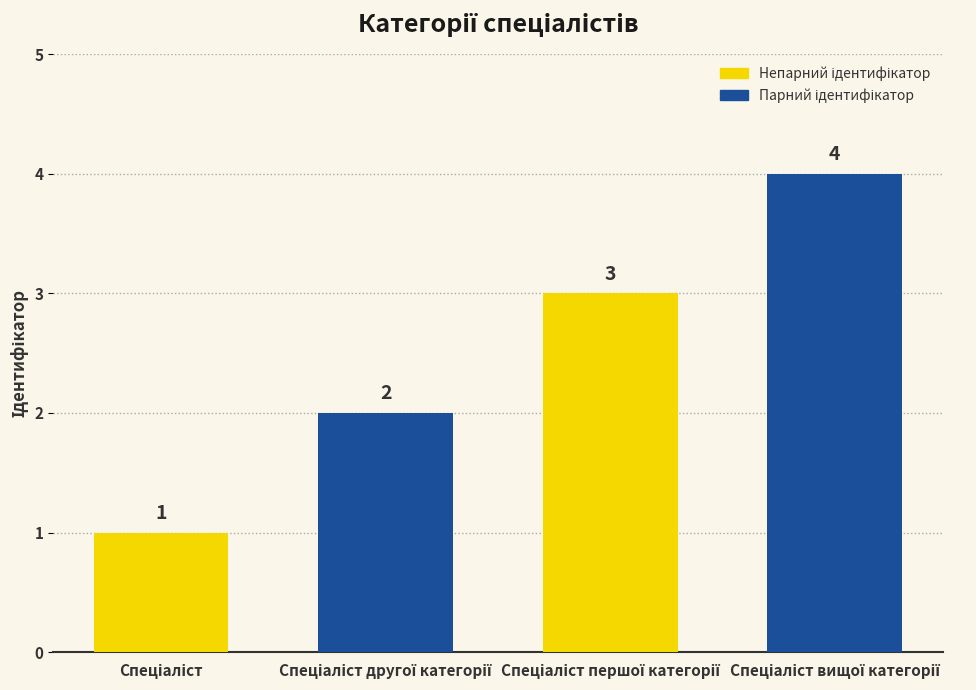

What is the sum of all values?

10